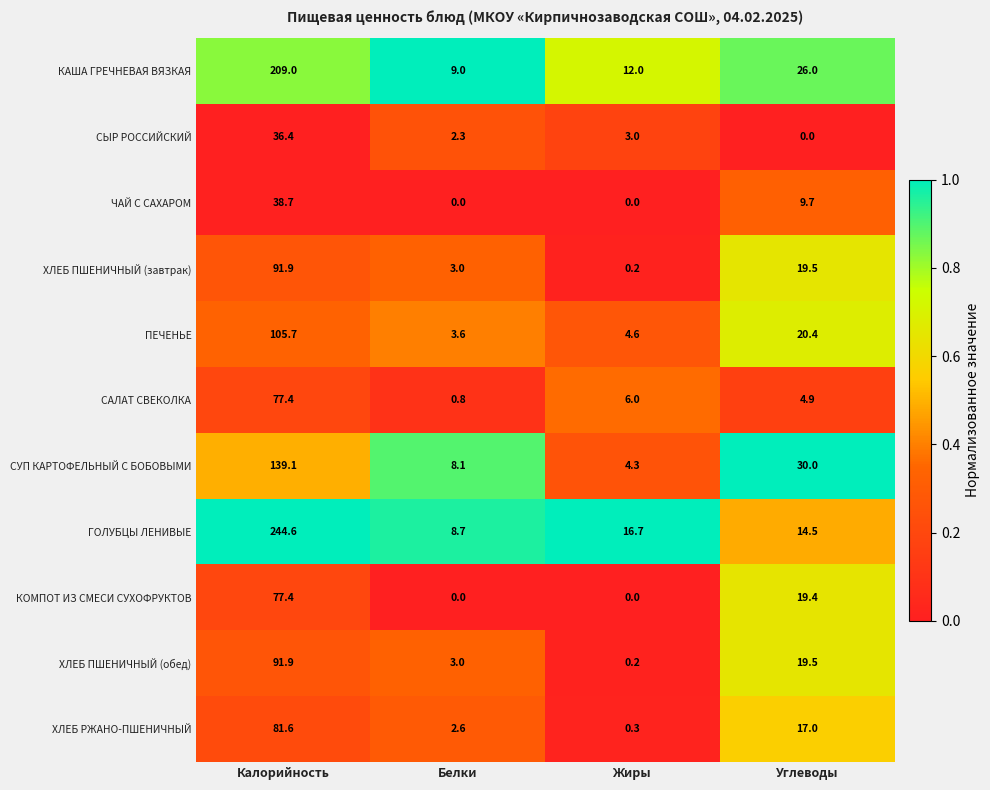

List the labels in order of КАША ГРЕЧНЕВАЯ ВЯЗКАЯ value, smallest first.

Белки, Жиры, Углеводы, Калорийность